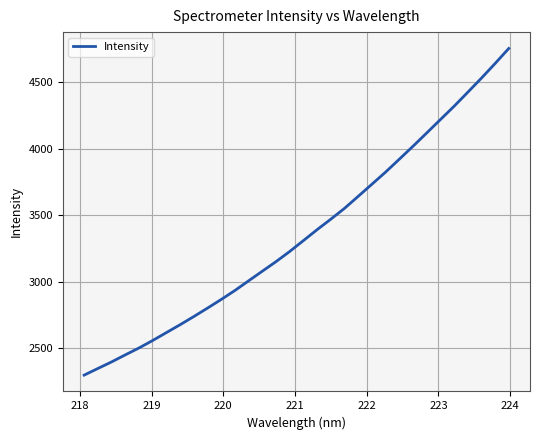

What is the difference between the maximum and second lowest values?

2409.9